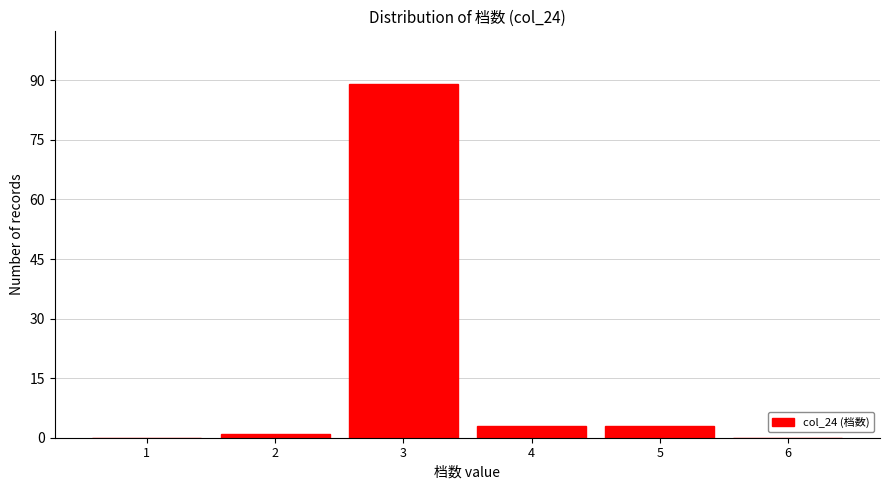

Reading left to right, list every bar in this chart as the range it spans on the x-axis followed by its height. The values are not printed on the chart, so give them approximately, as read against the axis.

0.5 to 1.5: 0
1.5 to 2.5: under 2
2.5 to 3.5: 90
3.5 to 4.5: 4
4.5 to 5.5: 4
5.5 to 6.5: 0